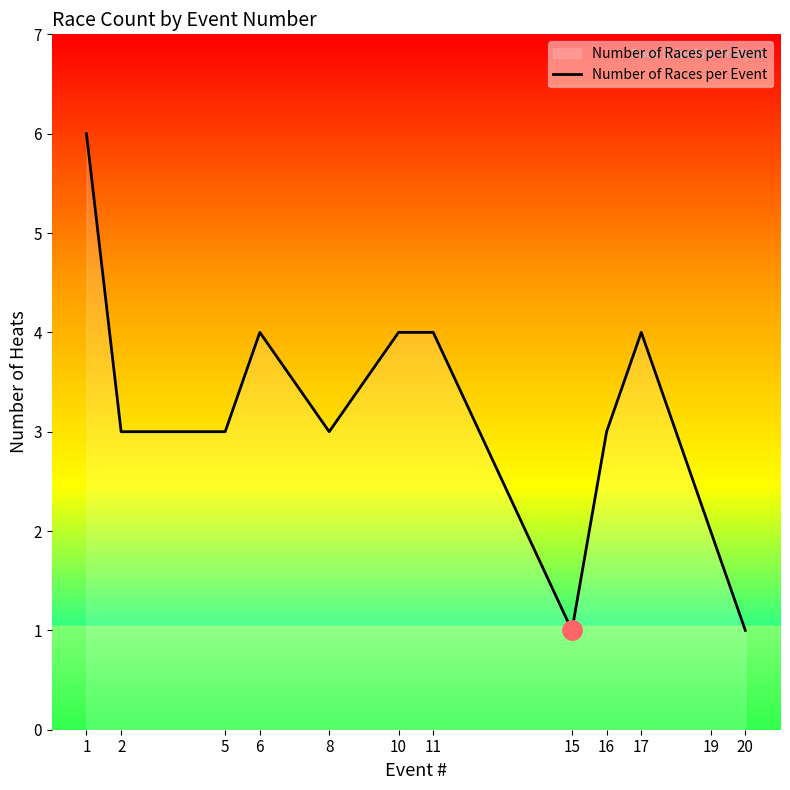

How many lines are shown in the chart?

1